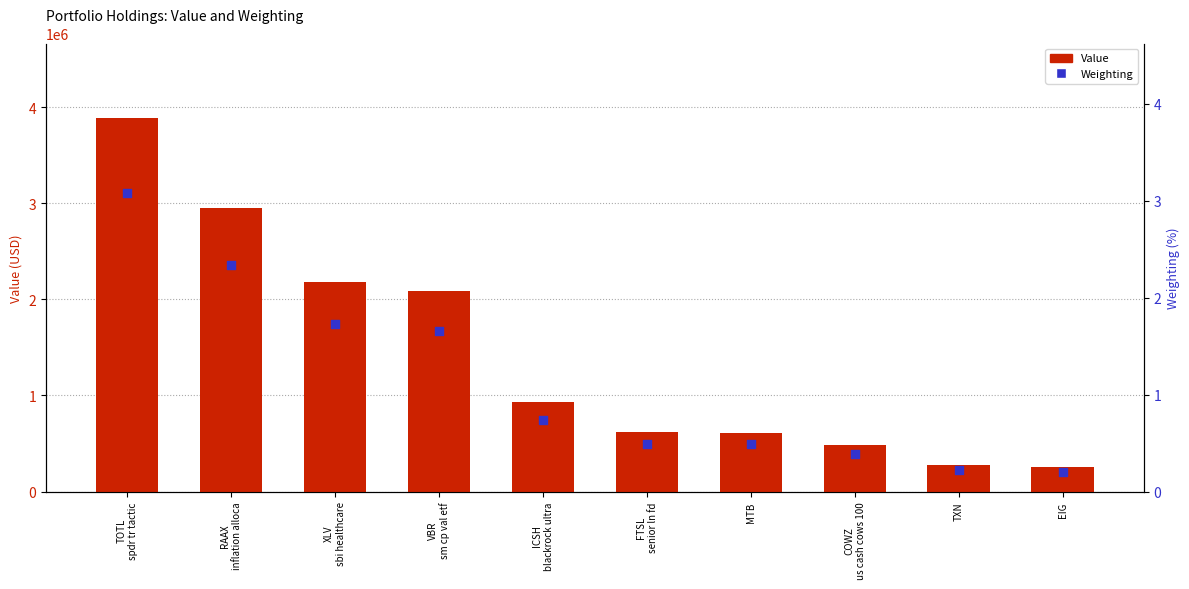

Is the value of Weighting at VBR
sm cp val etf greater than the value of Value at FTSL
senior ln fd?

No